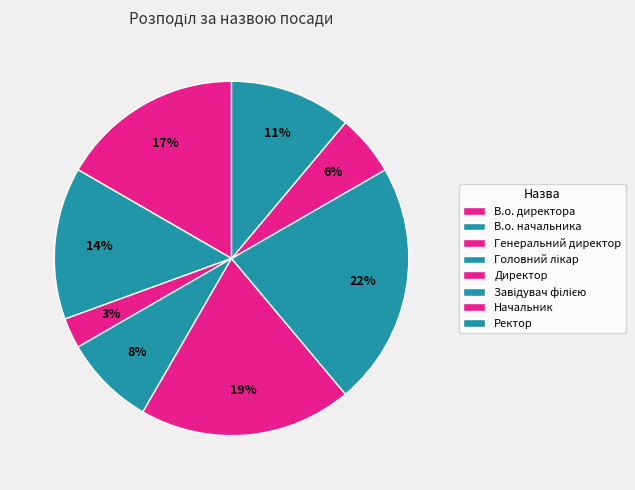

Does Ректор represent more than half of the total?

No